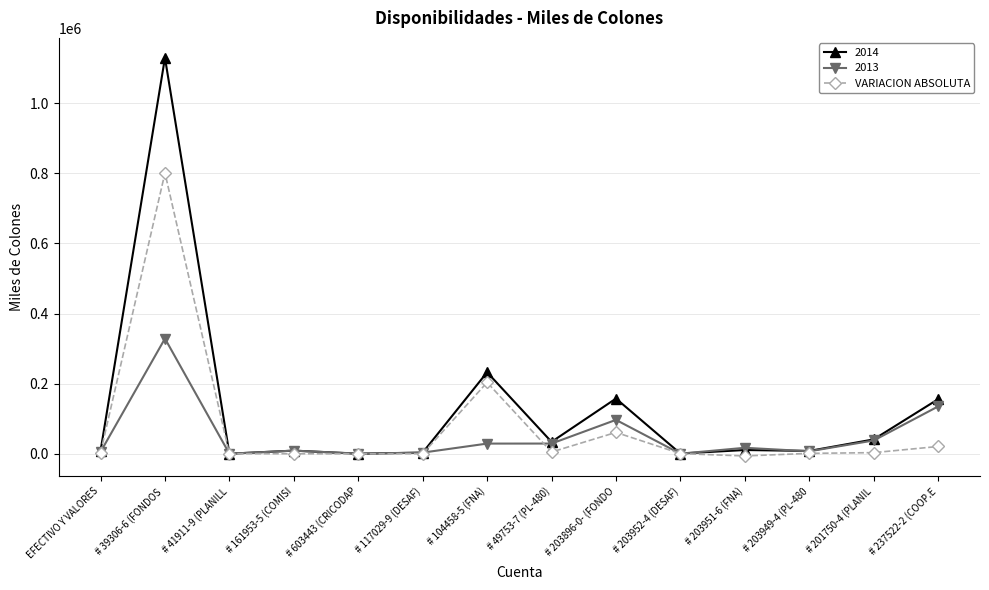

What is the label of the 10th point from the right?

# 603443 (CRICODAP